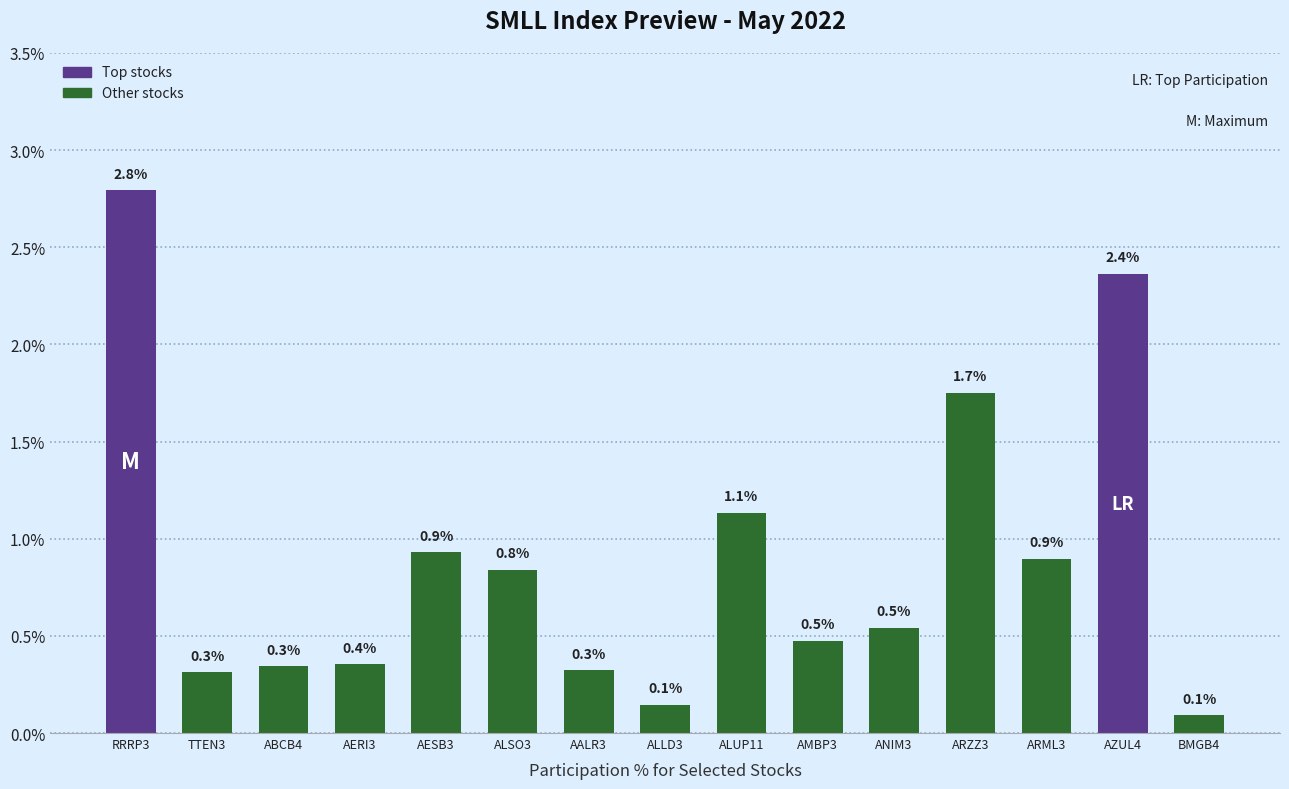

What is the sum of all values?

13.3